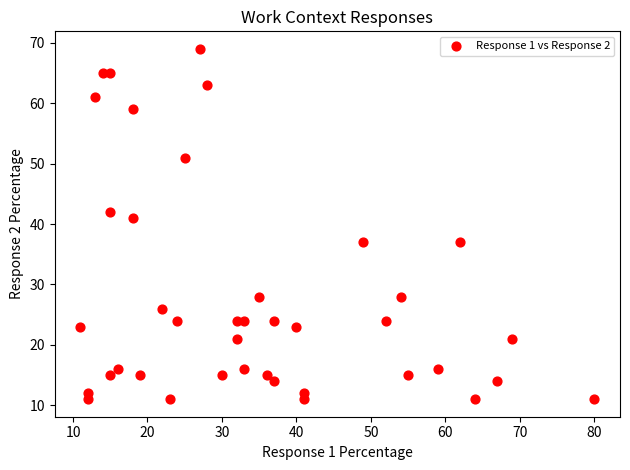

What Y value in the scatter plot is closest to 40?

41